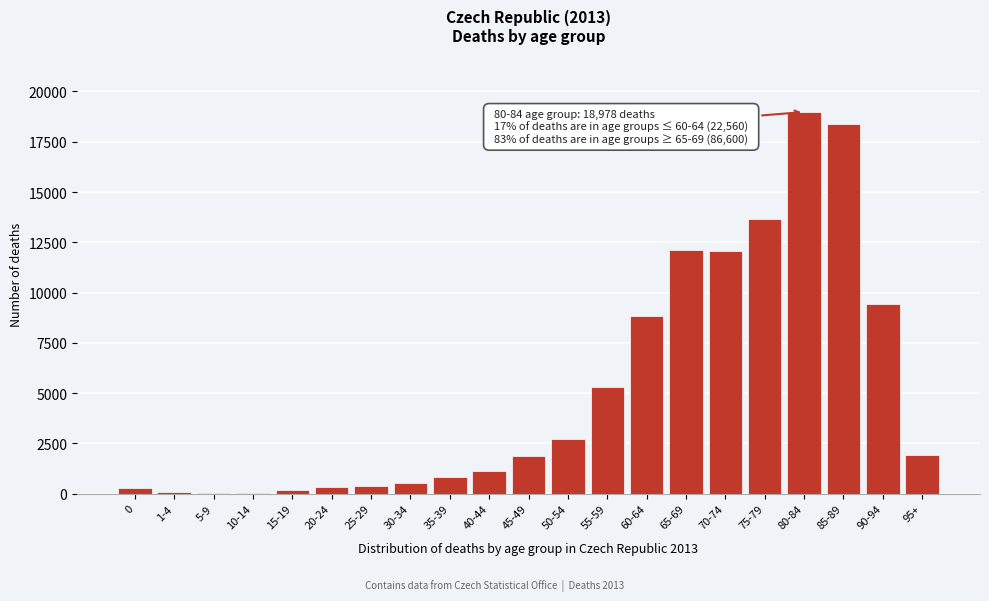

What is the sum of all values?

109160